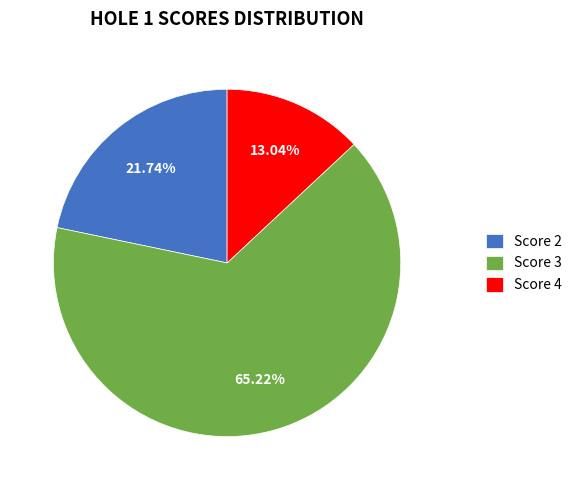

Is there a majority slice in this chart?

Yes